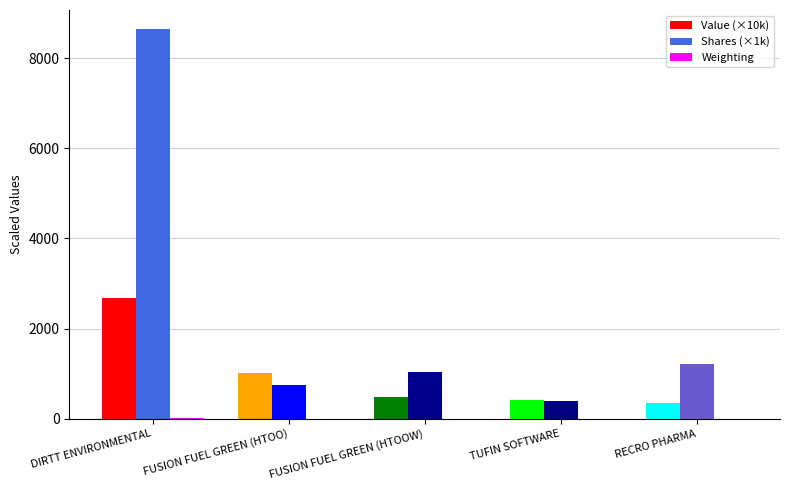

Which series has the largest total across all categories?

Shares (×1k)